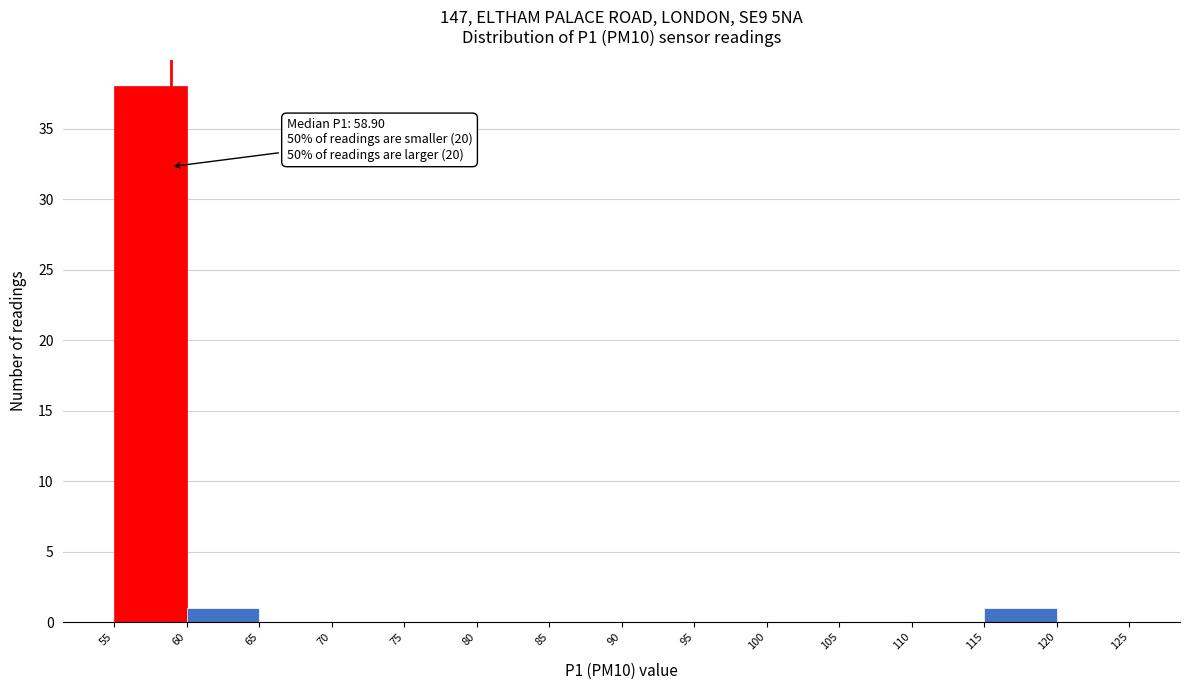

Over which range of the x-axis is the bar tallest?

55 to 60